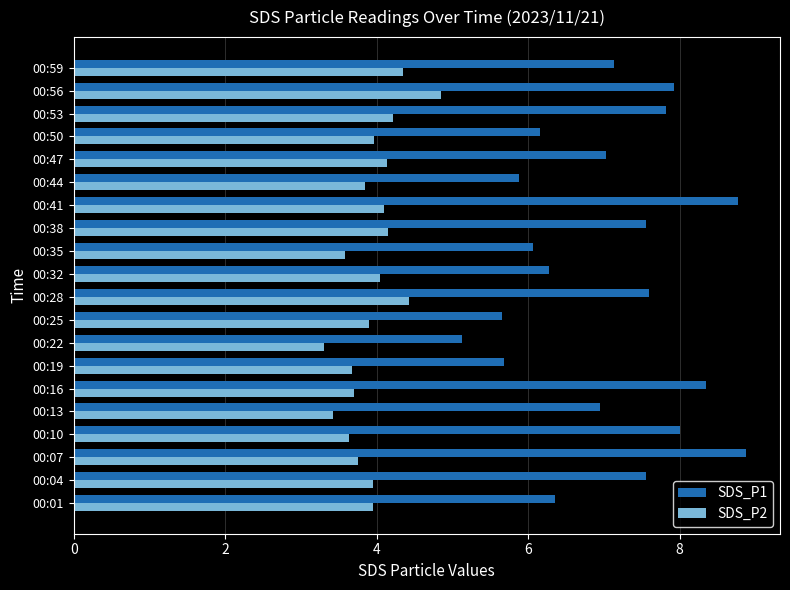

Which series has the largest total across all categories?

SDS_P1